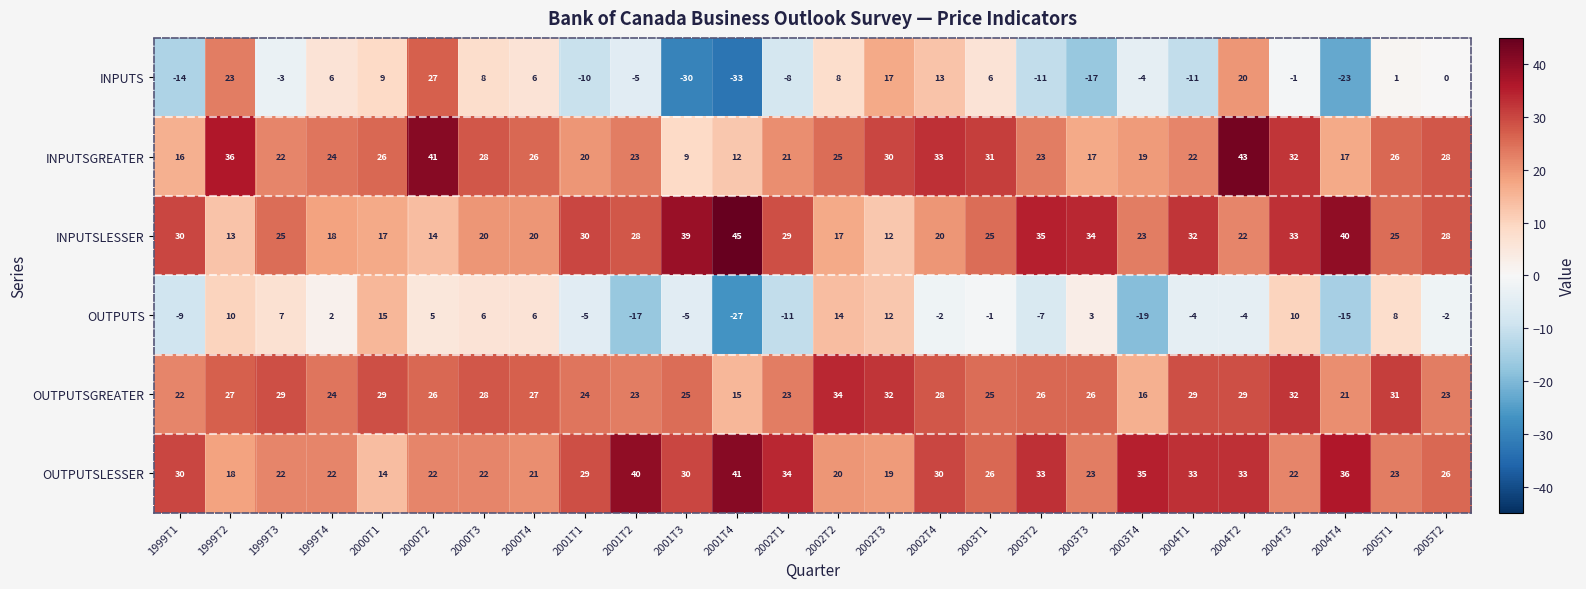

How many distinct data groups are displayed?

6